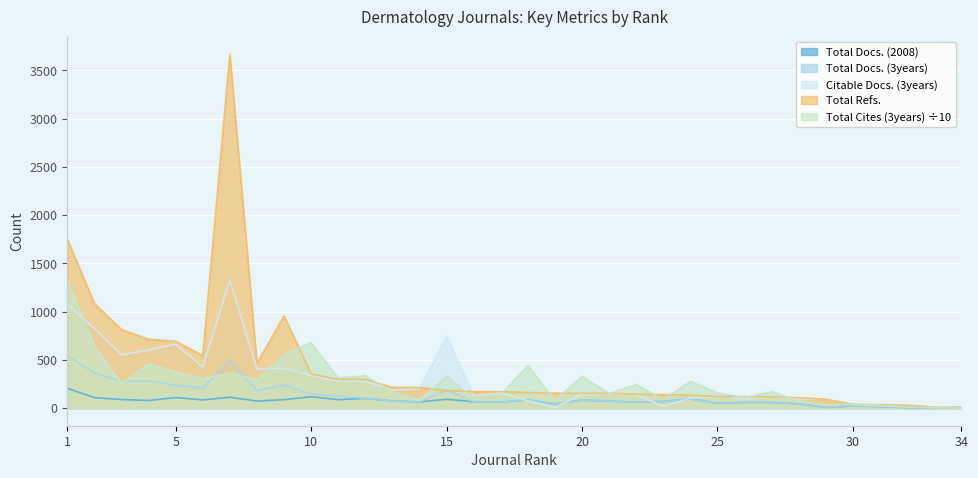

At which category does Total Docs. (2008) reach its first local valley?

4